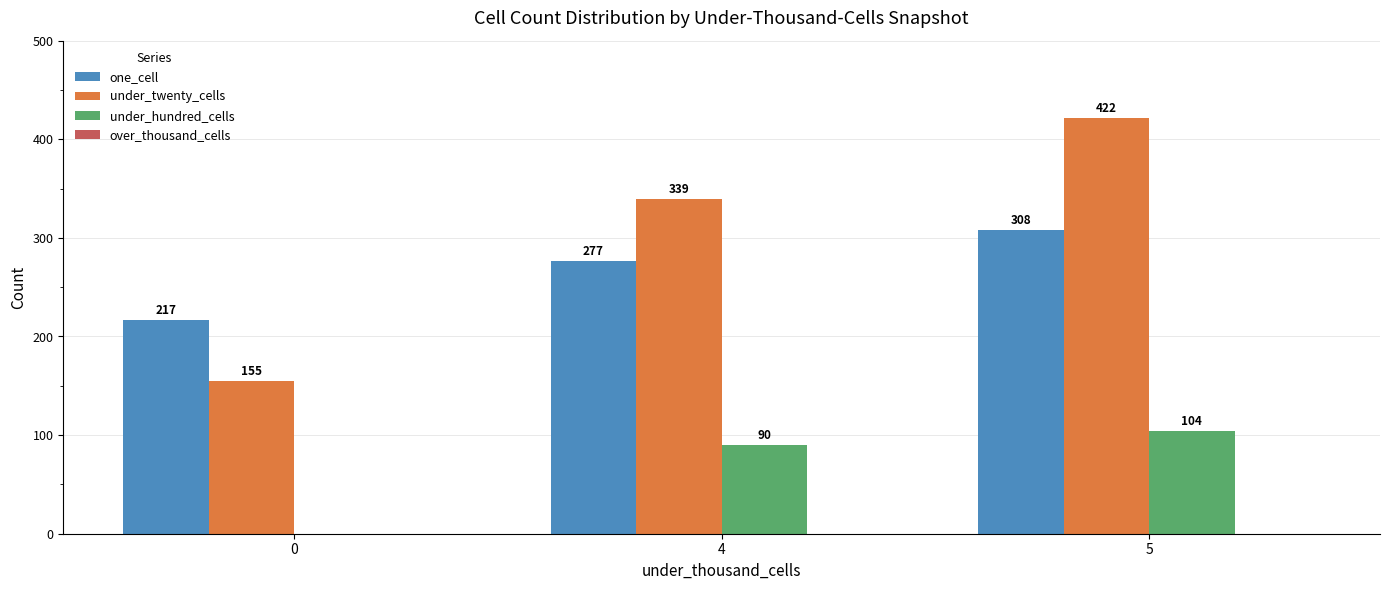

What is the total value across all series at 0?

372